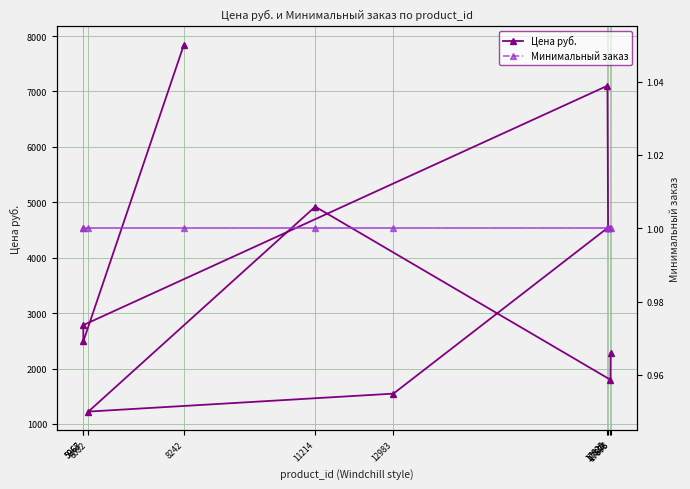

At 17893, list the series in order from largest to smallest.

Цена руб., Минимальный заказ